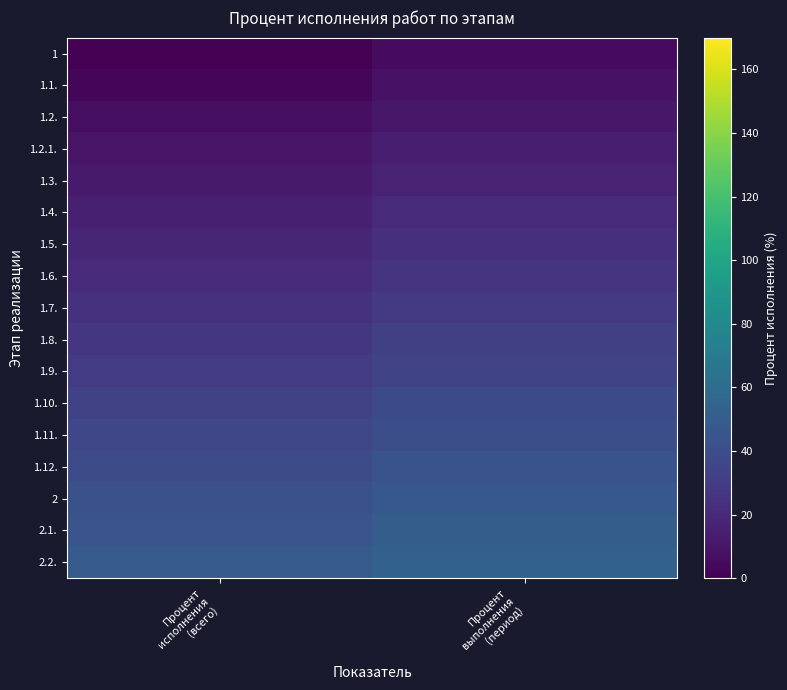

At how many categories does at least one series exceed 40?

2